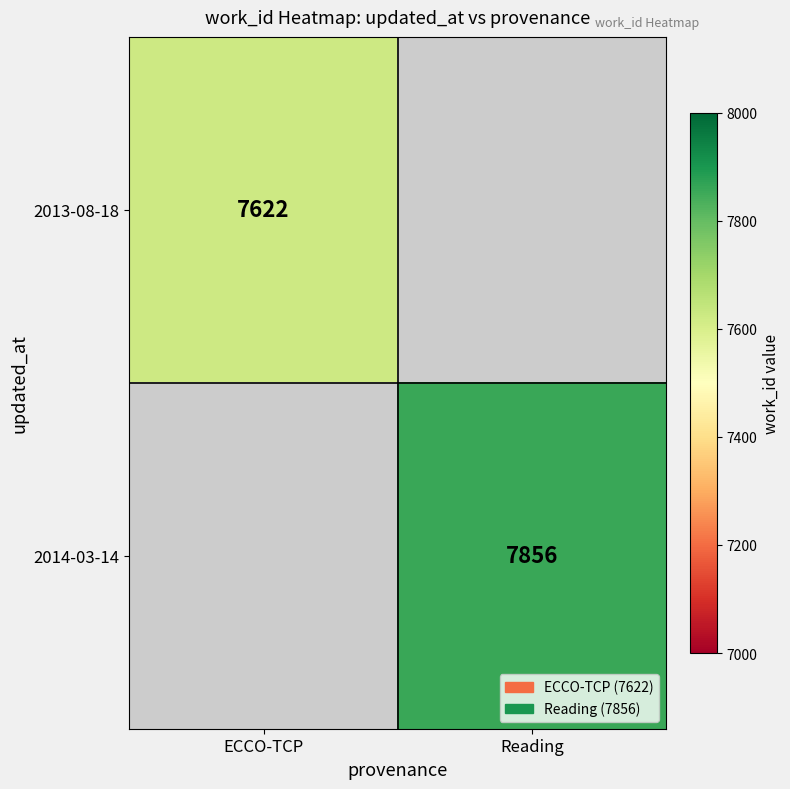

The value of 2014-03-14 at Reading is 7856. True or false?

True